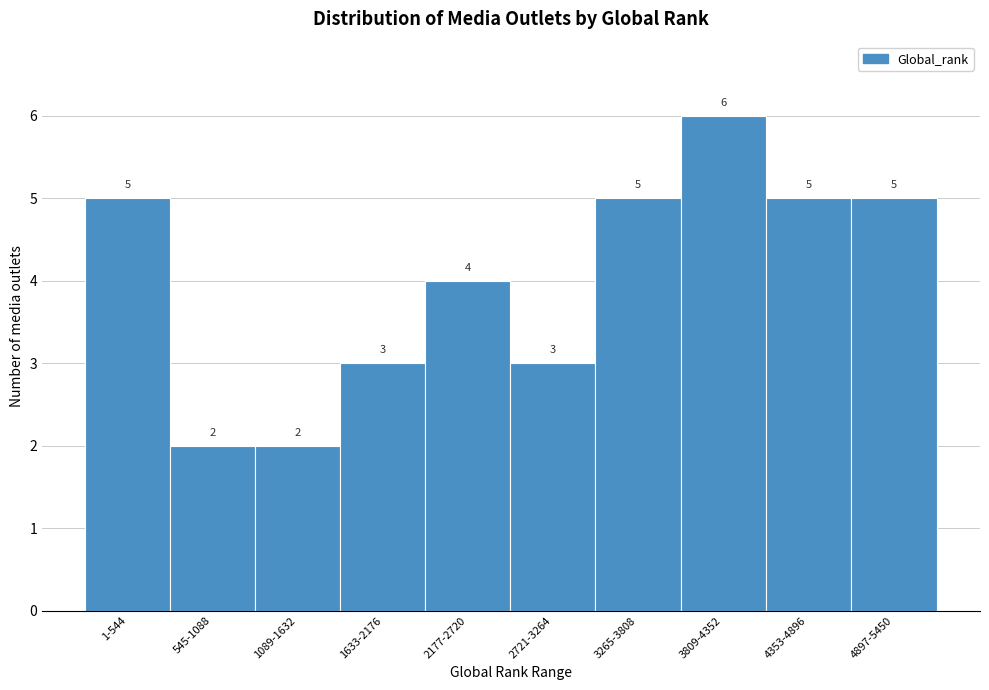

Reading right to left, what are all the values shown in this chart?

5	5	6	5	3	4	3	2	2	5